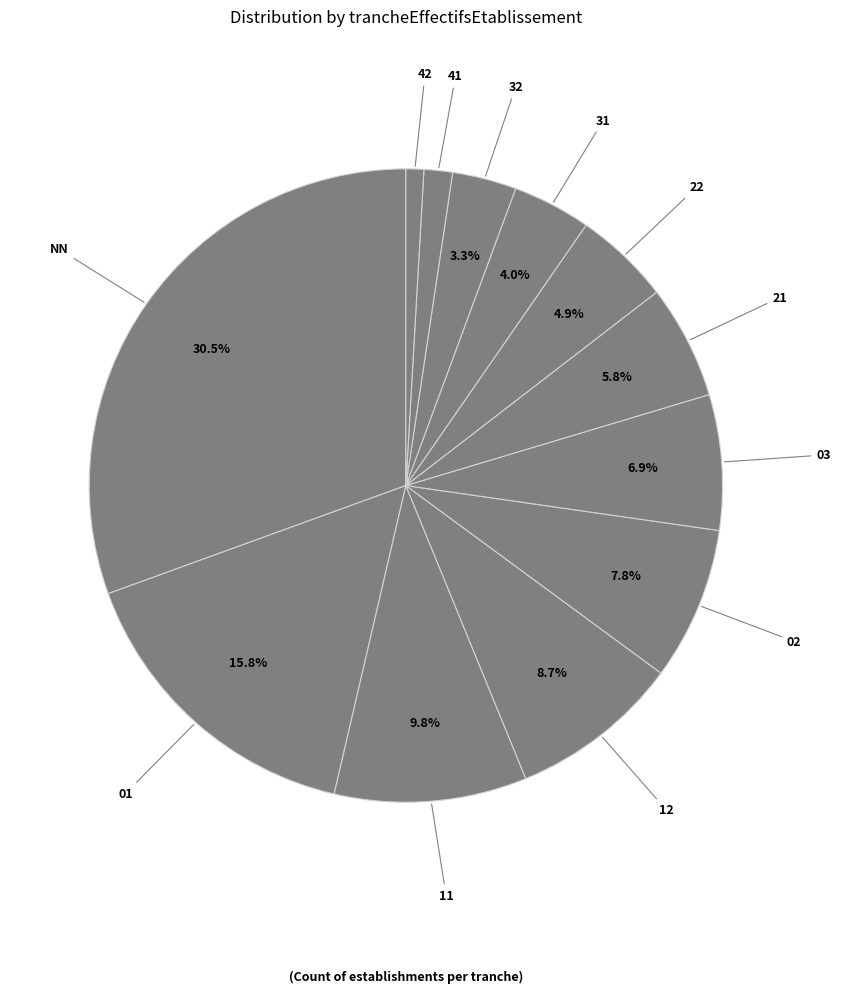

How many slices are in this pie chart?

12